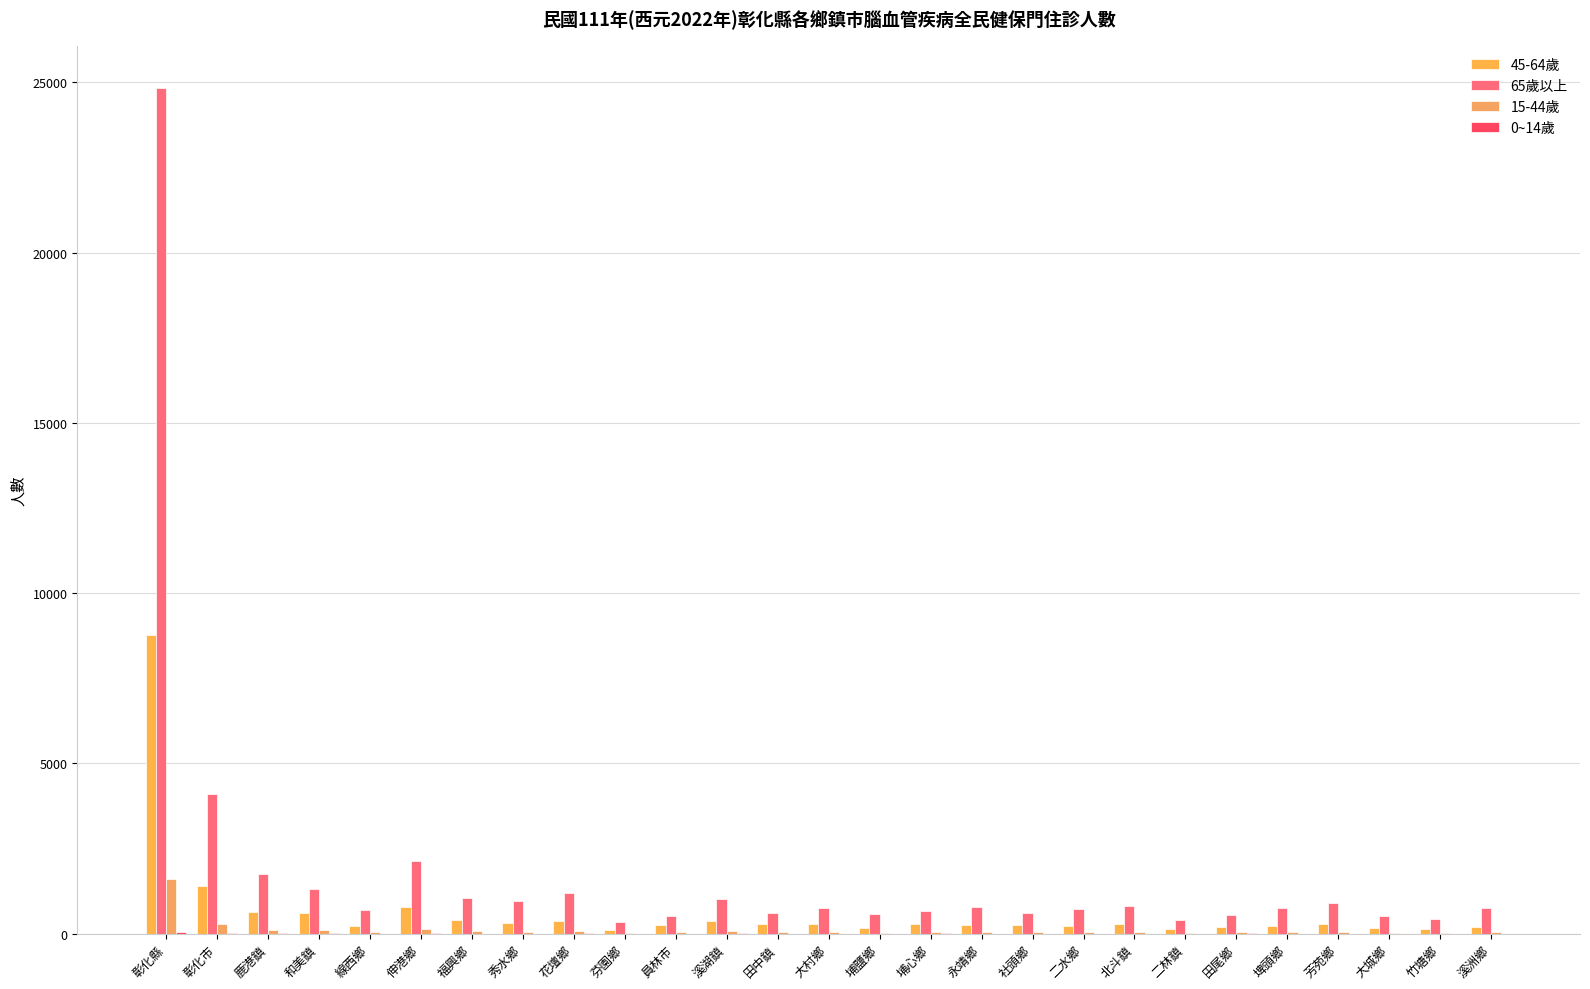

Which series changed the most between 田中鎮 and 二水鄉?

65歲以上